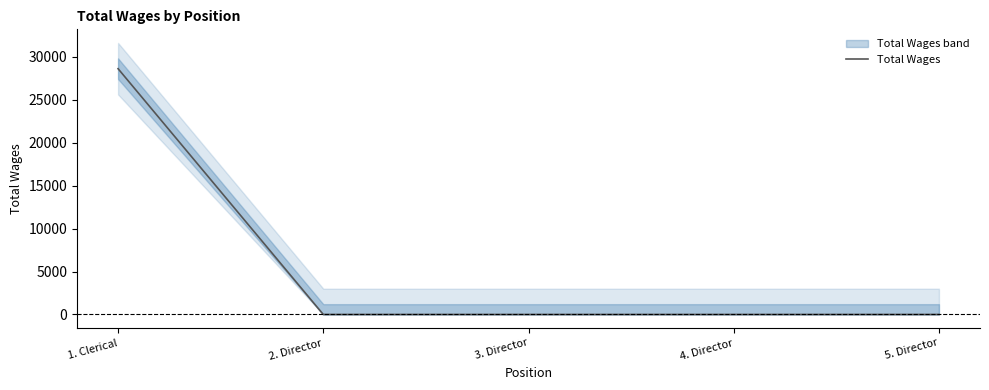

What is the maximum value shown in the chart?

28595